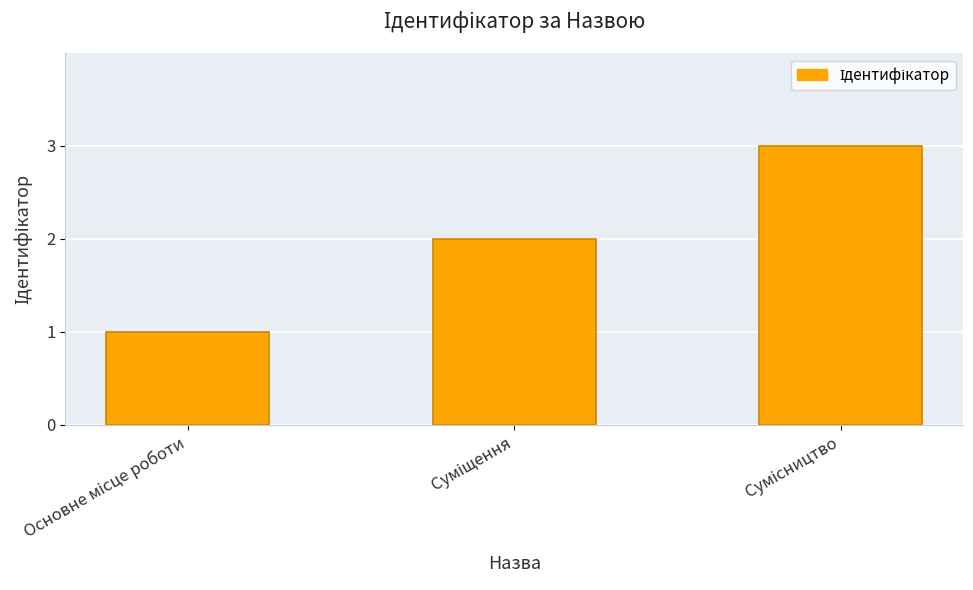

Reading left to right, extract all data points from this chart.

1	2	3